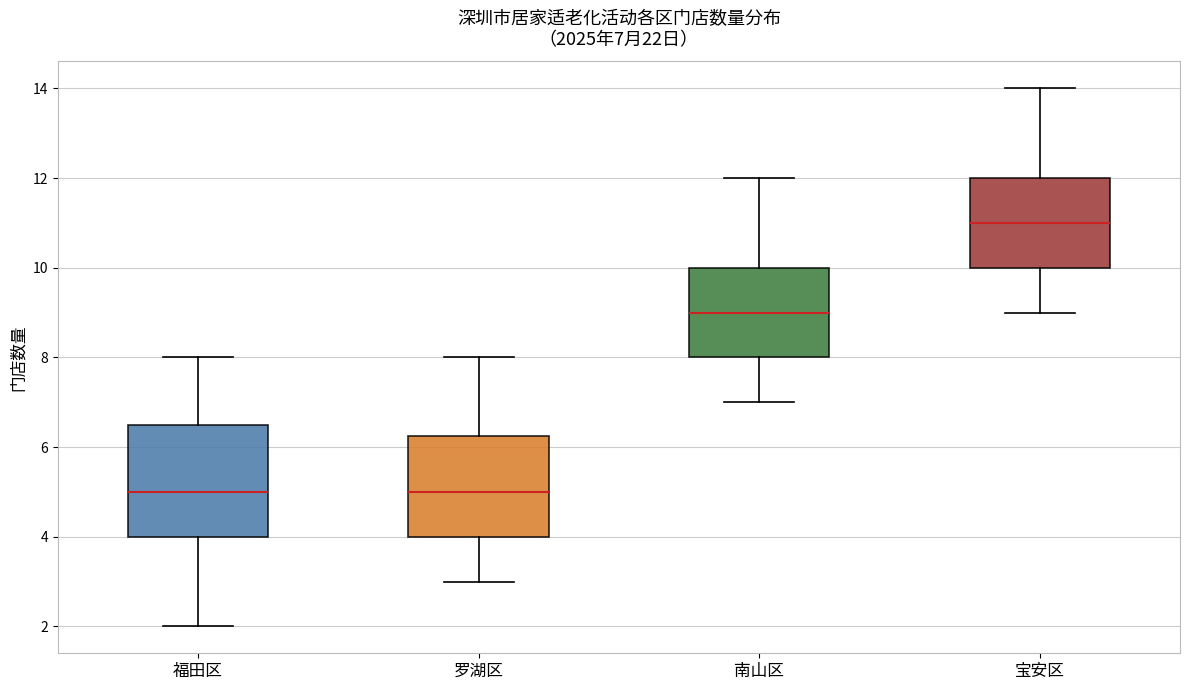

Comparing the boxes themselves (not the whiskers), which one is the tallest?

福田区